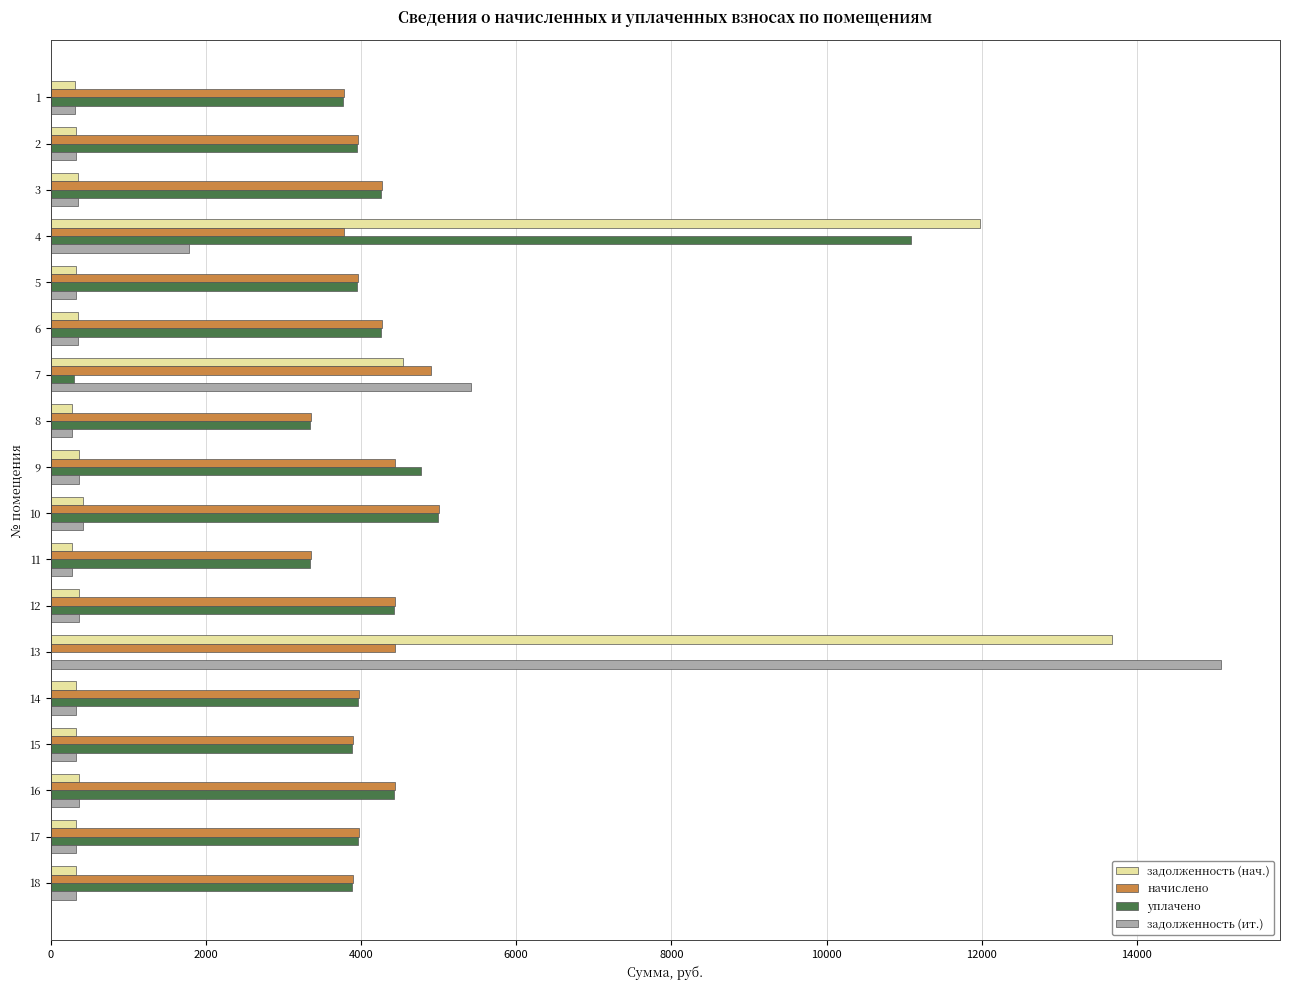

What is the sum of all задолженность (нач.) values?

35288.3